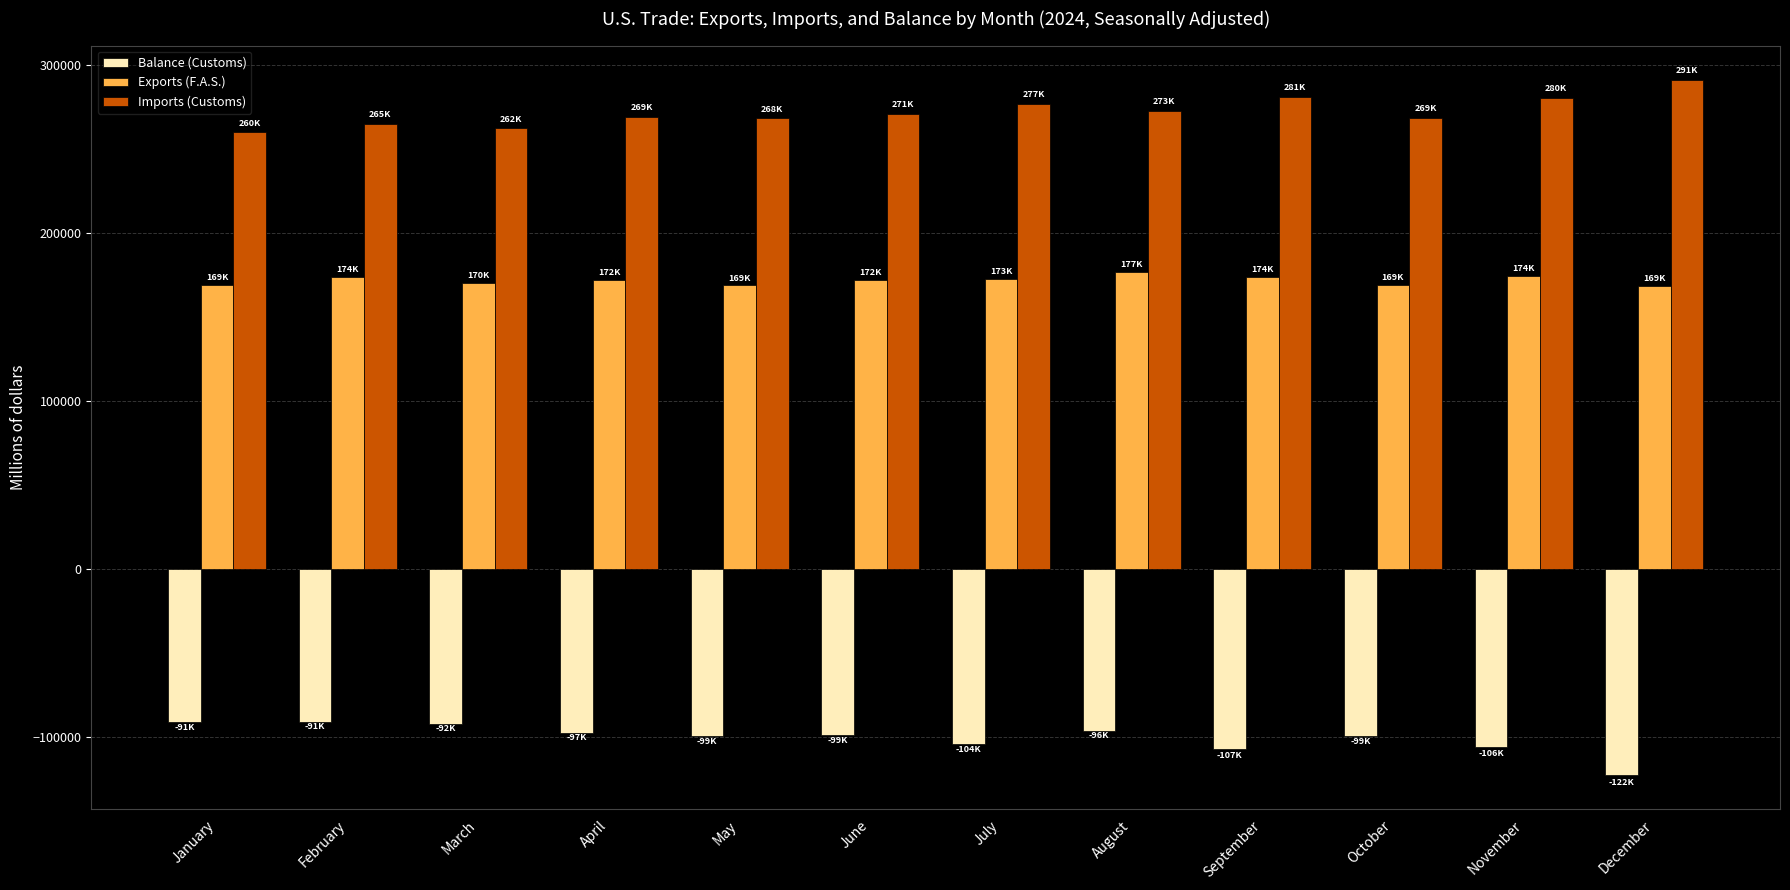

Which series has the largest total across all categories?

Imports (Customs)